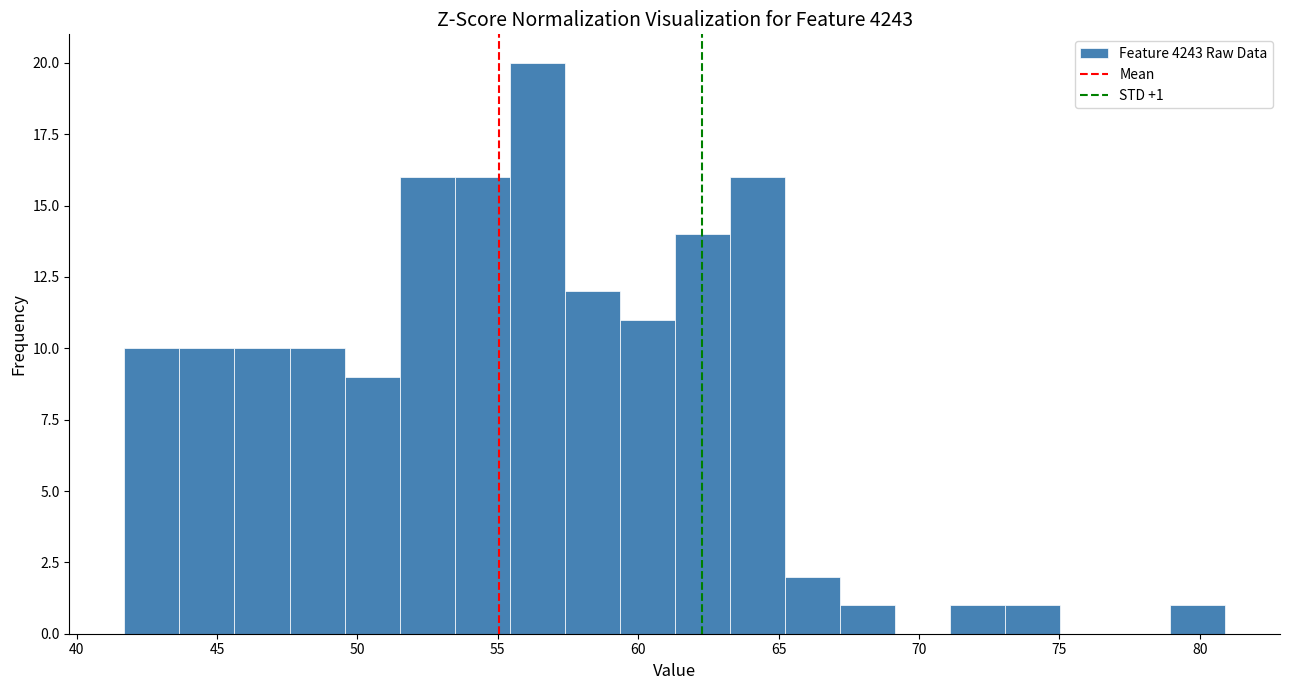

Around what value on the x-axis is the tallest bar? Give the approximate position of its centre, as read against the axis.

56.5